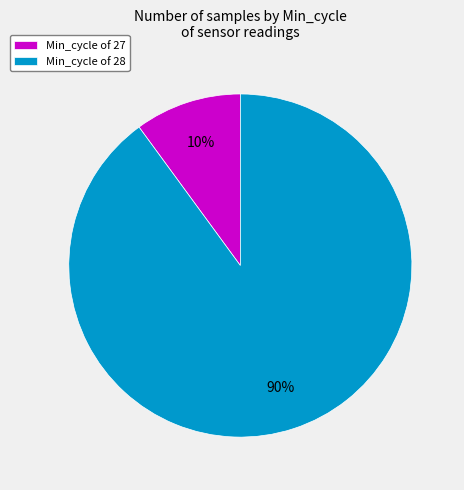

Is Min_cycle of 27 the majority of the pie?

No